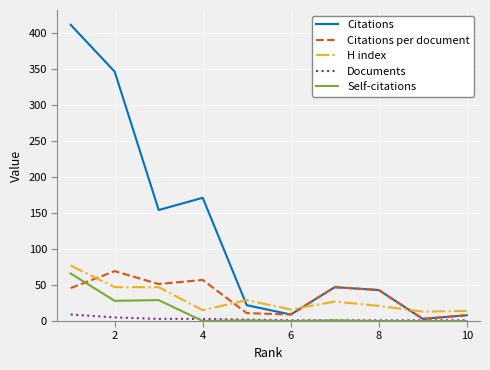

True or false: Citations has more than 2 points higher than both neighbors.

False